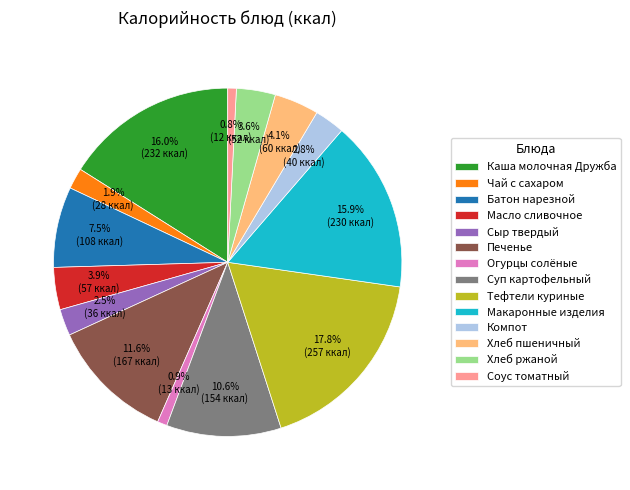

What is the largest slice in the pie chart?

Тефтели куриные